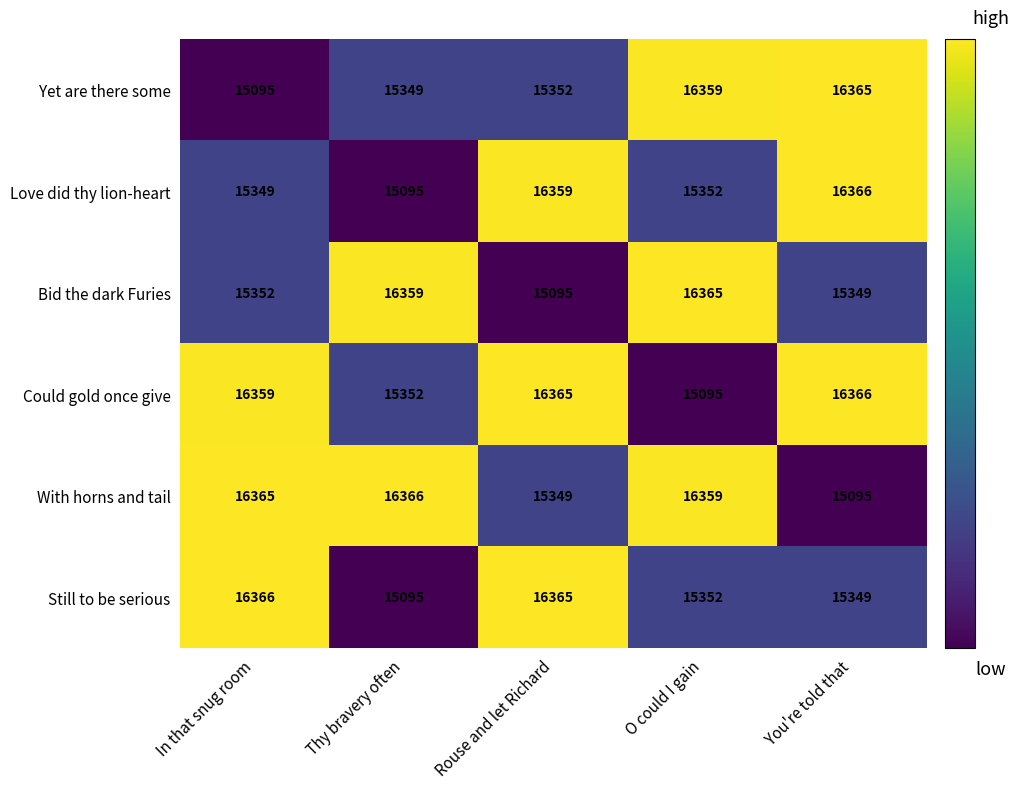

The Bid the dark Furies series shows 21313 at You're told that. True or false?

False